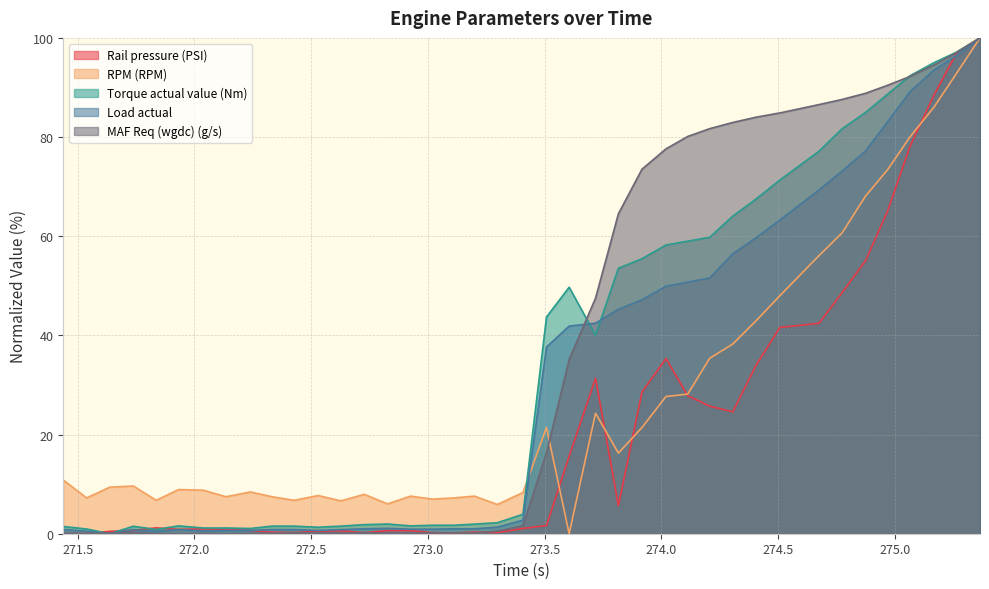

What is the difference between the second highest and minimum values in the Rail pressure (PSI) series?

97.1